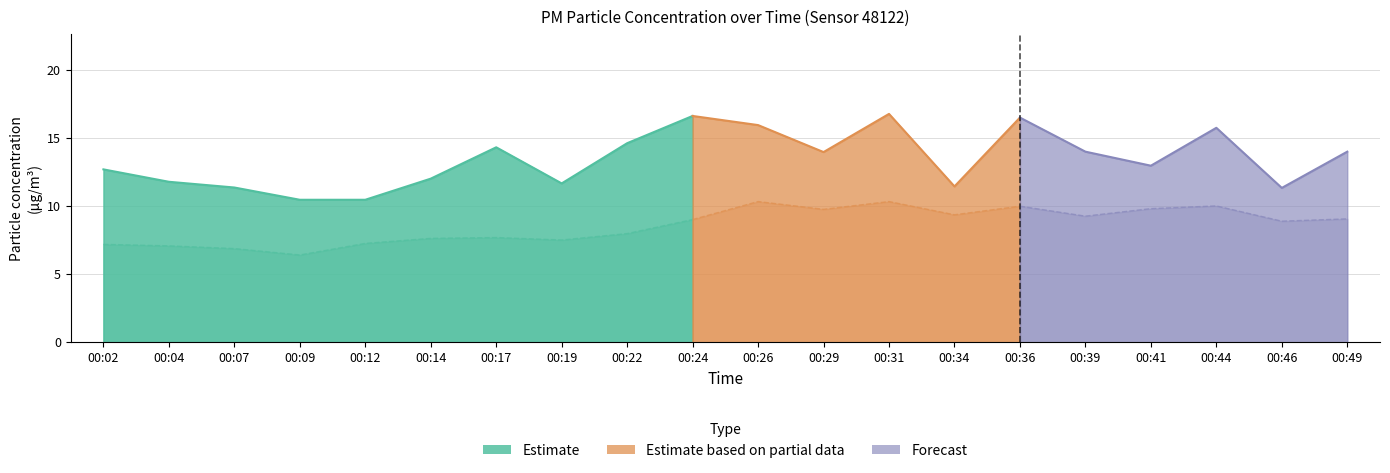

True or false: P2 and P1 intersect in this chart.

False